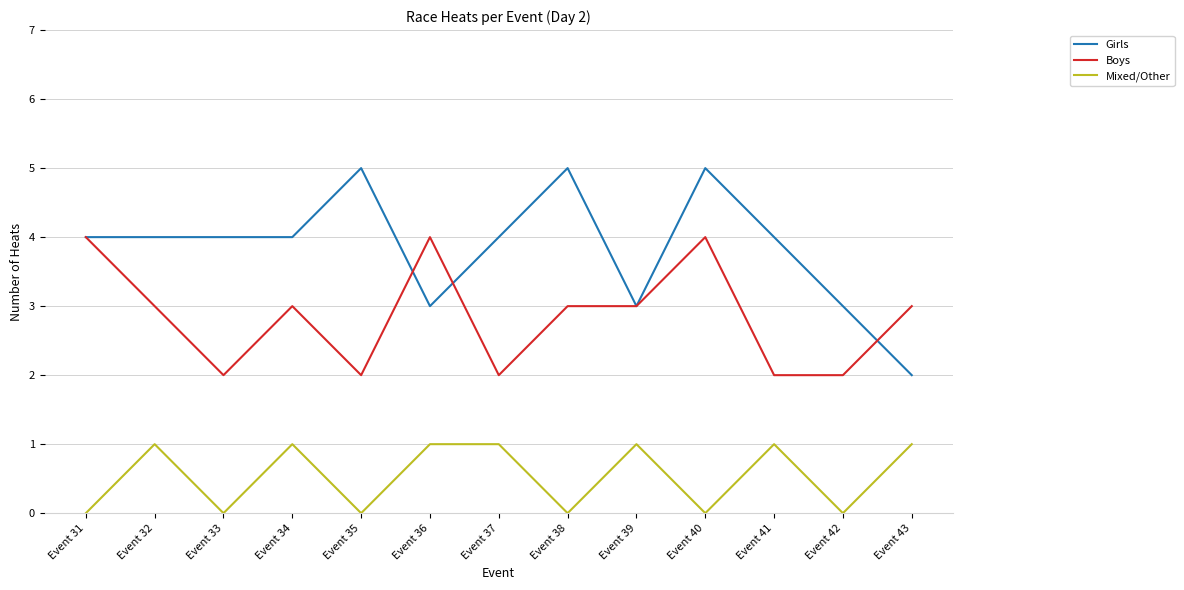

What is the difference between the Girls values at Event 43 and Event 36?

1